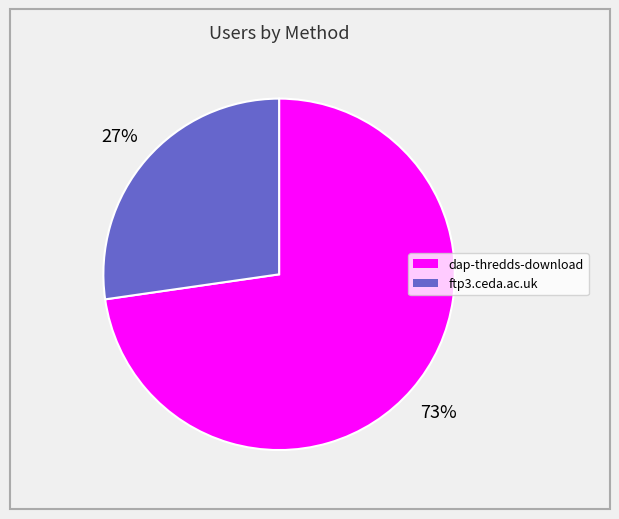

Which category has the smallest portion of the pie?

ftp3.ceda.ac.uk